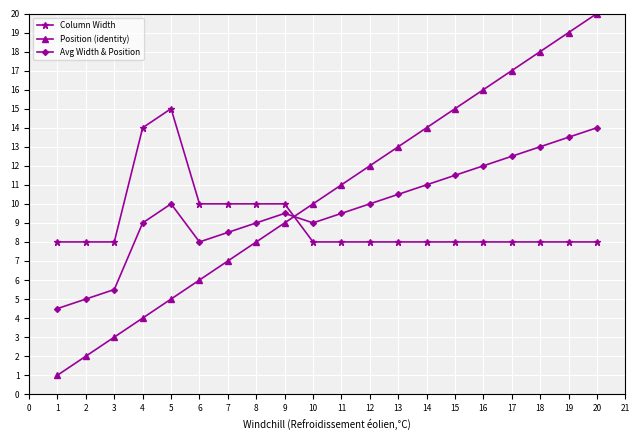

What is the sum of the Position (identity) values at 3 and 12?

15.0